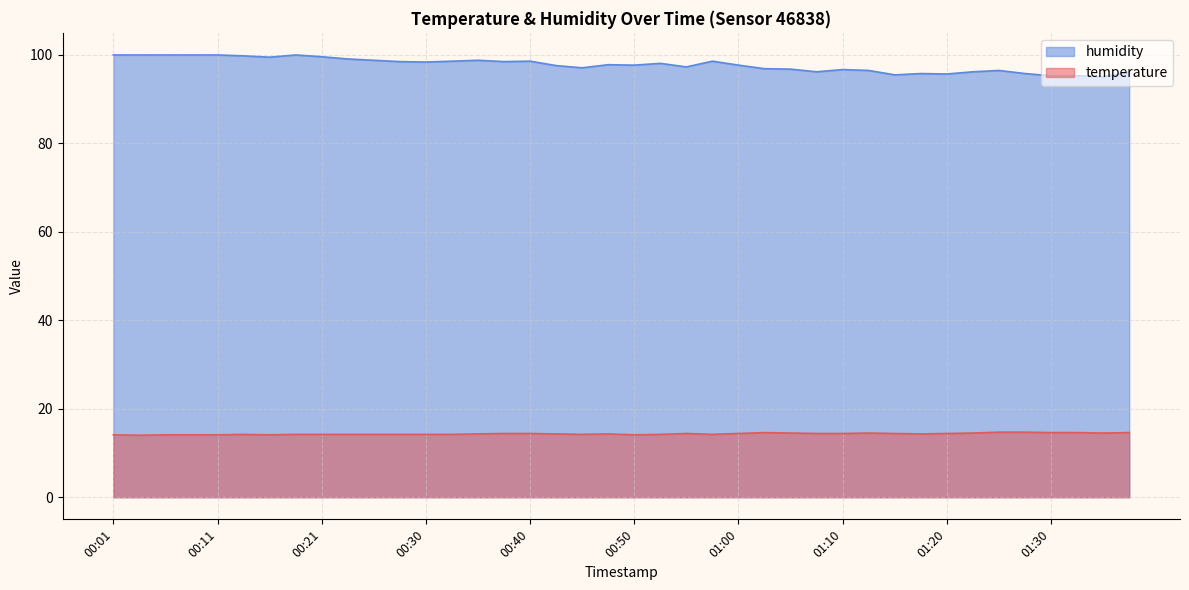

Reading right to left, transcribe all the data shown in this chart.

temperature: 14.6	14.5	14.6	14.6	14.7	14.7	14.5	14.4	14.3	14.4	14.5	14.4	14.4	14.5	14.6	14.4	14.2	14.4	14.2	14.1	14.3	14.2	14.3	14.4	14.4	14.3	14.2	14.2	14.2	14.2	14.2	14.2	14.2	14.1	14.2	14.1	14.1	14.1	14.0	14.1
humidity: 96.0	95.0	95.2	95.2	95.7	96.4	96.1	95.6	95.7	95.4	96.4	96.6	96.1	96.7	96.8	97.6	98.5	97.2	98.0	97.6	97.7	97.0	97.5	98.5	98.4	98.7	98.5	98.3	98.4	98.7	99.0	99.5	99.9	99.4	99.7	99.9	99.9	99.9	99.9	99.9